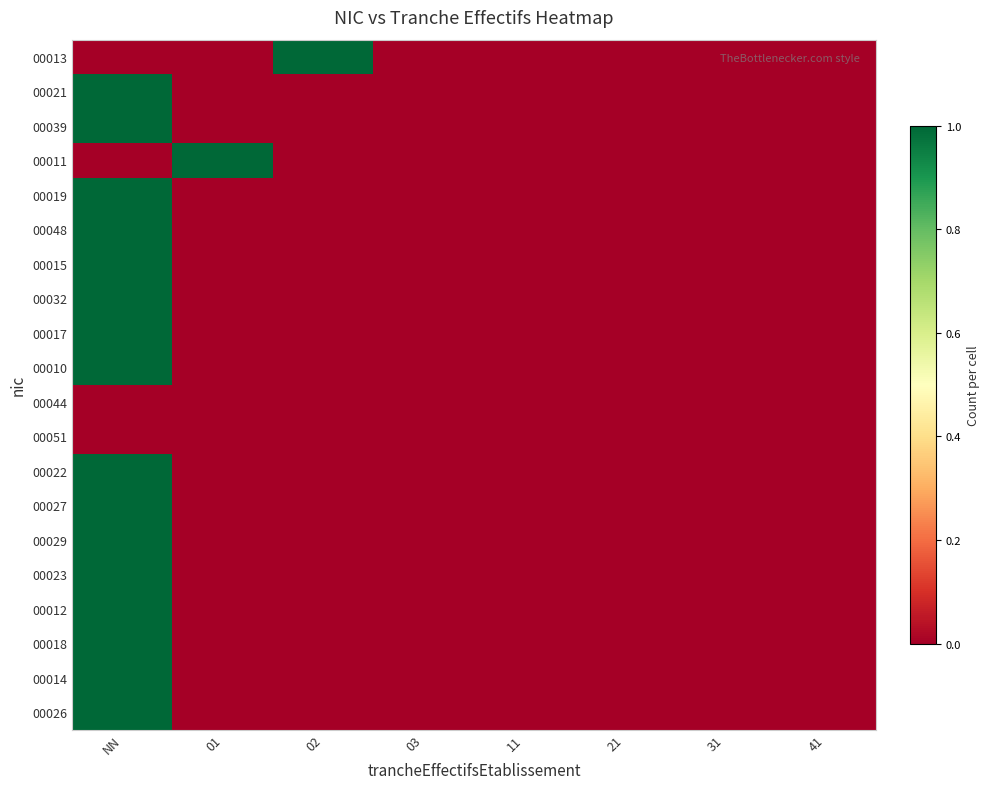

Which has a higher value, 11 or 21?

11